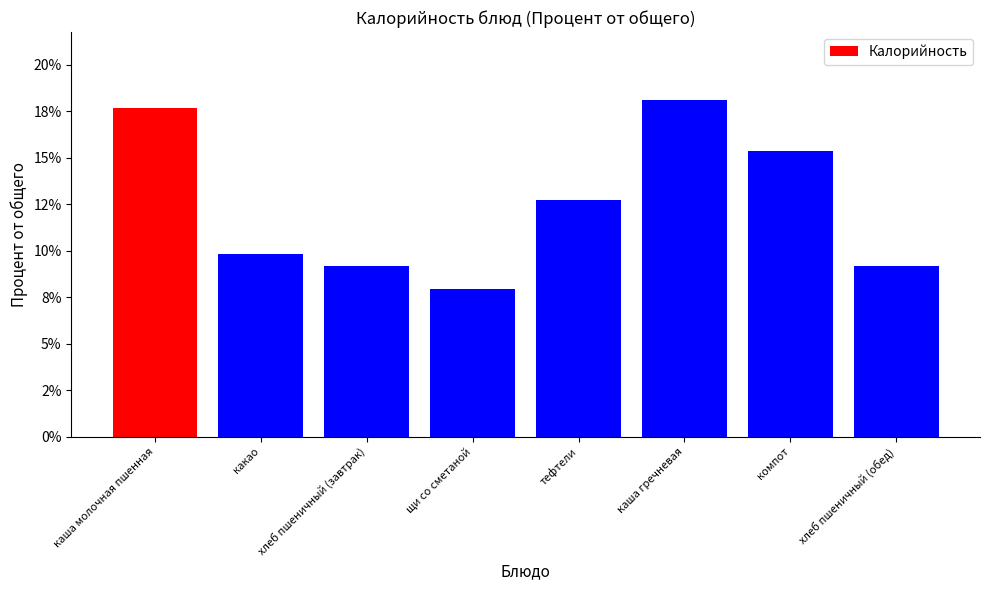

Are the bars grouped side by side (vs. stacked)?

No